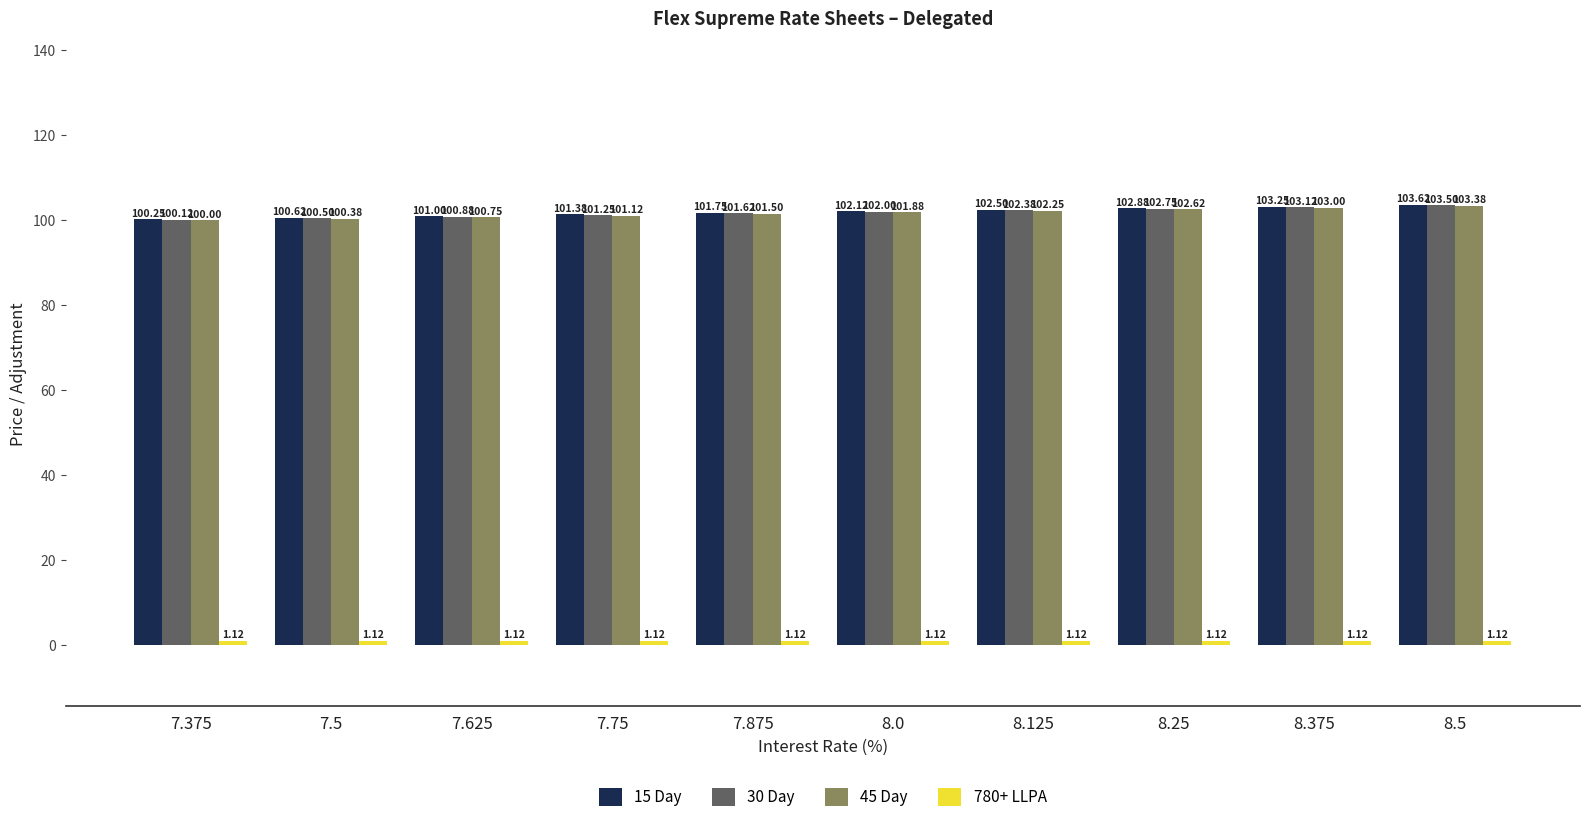

What is the maximum value shown in the chart?

103.6